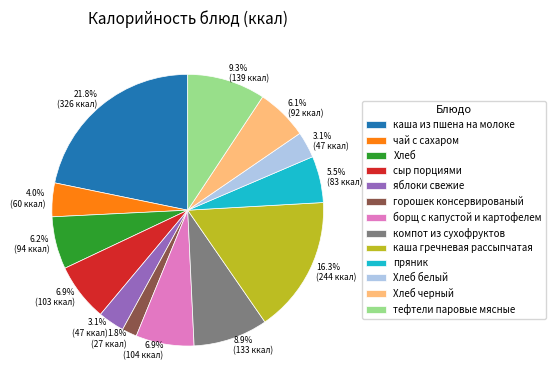

How much of the chart is everything except каша из пшена на молоке?

78.2%